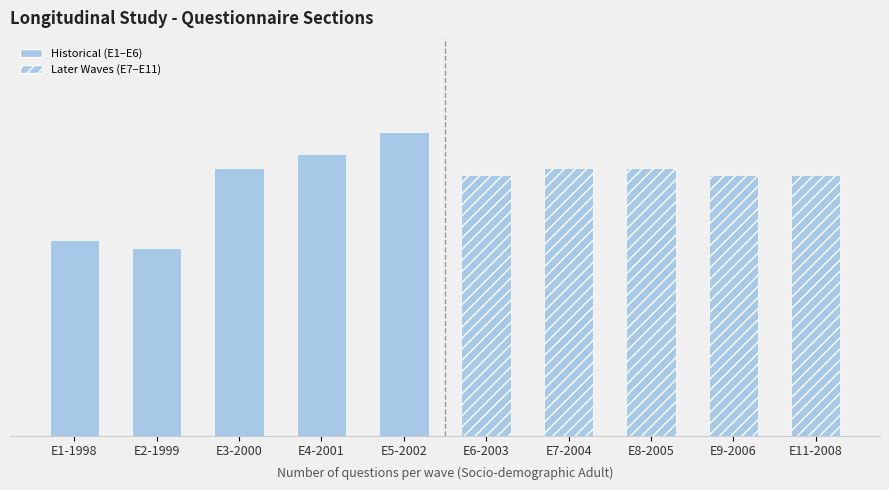

Between E1-1998 and E3-2000, which series saw the biggest shift?

Historical